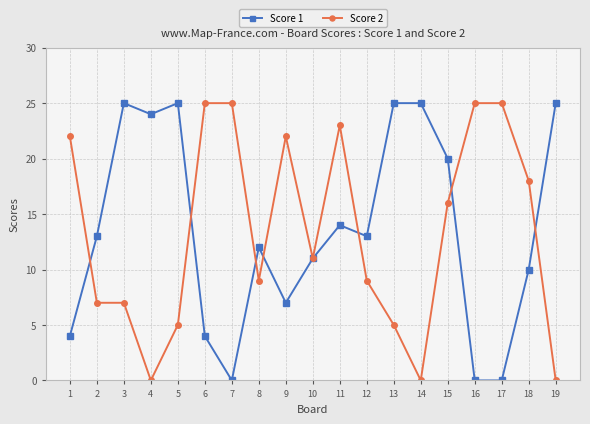

Reading left to right, transcribe all the data shown in this chart.

Score 1: 4	13	25	24	25	4	0	12	7	11	14	13	25	25	20	0	0	10	25
Score 2: 22	7	7	0	5	25	25	9	22	11	23	9	5	0	16	25	25	18	0